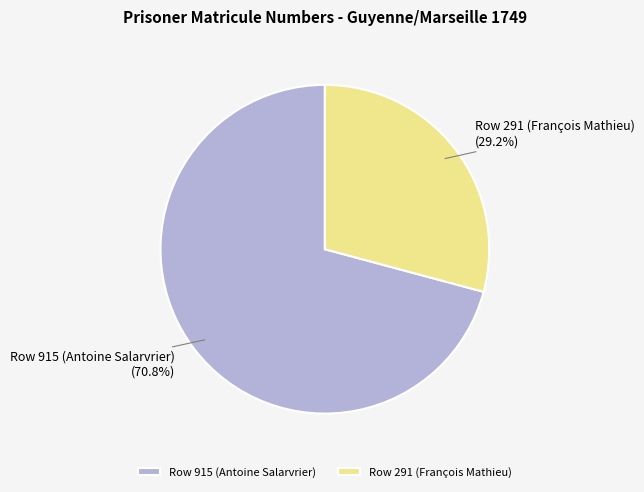

How much of the chart is everything except Row 291 (François Mathieu)?

70.8%